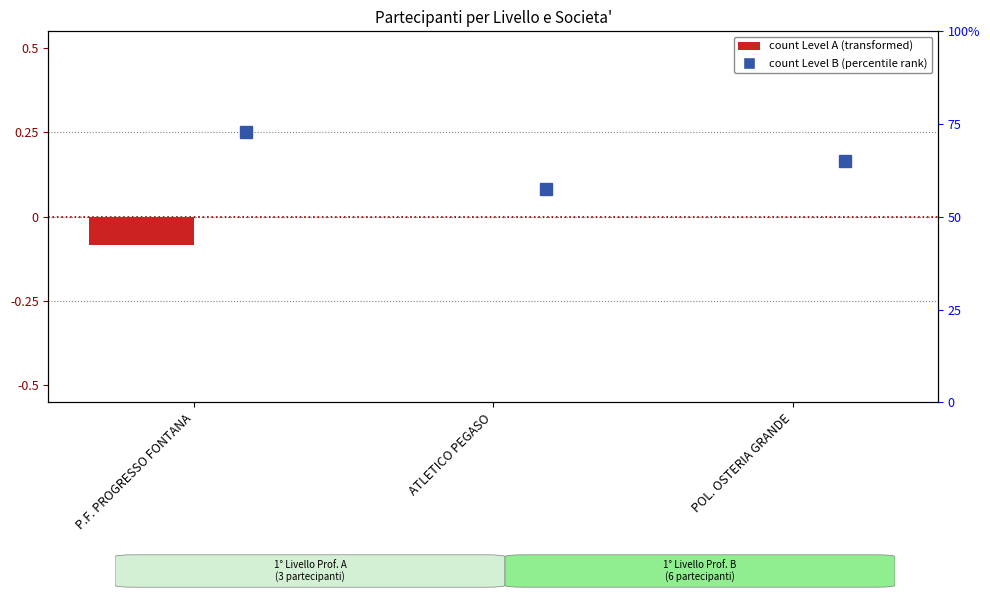

What is the total value across all series at P.F. PROGRESSO FONTANA?

0.2